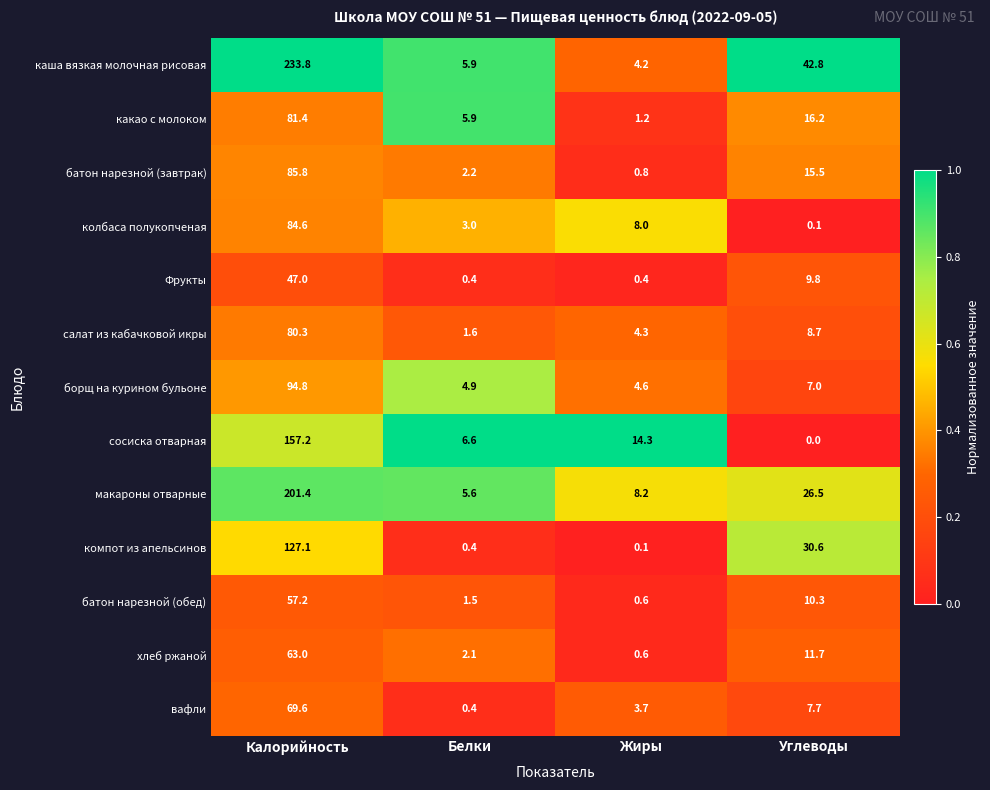

Which category has the highest value in the батон нарезной (завтрак) series?

Калорийность